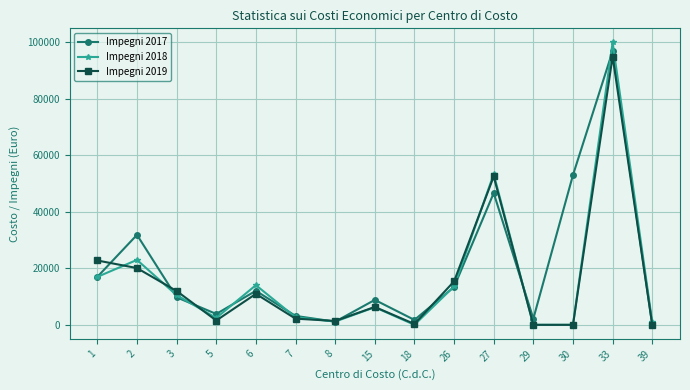

Between which two adjacent categories do Impegni 2017 and Impegni 2019 first intersect?

1 and 2